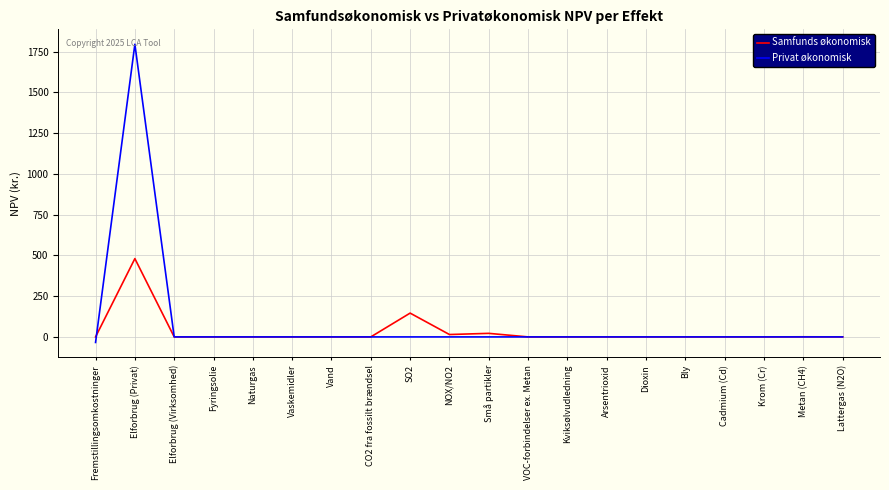

Does the chart display data point markers on the line(s)?

No